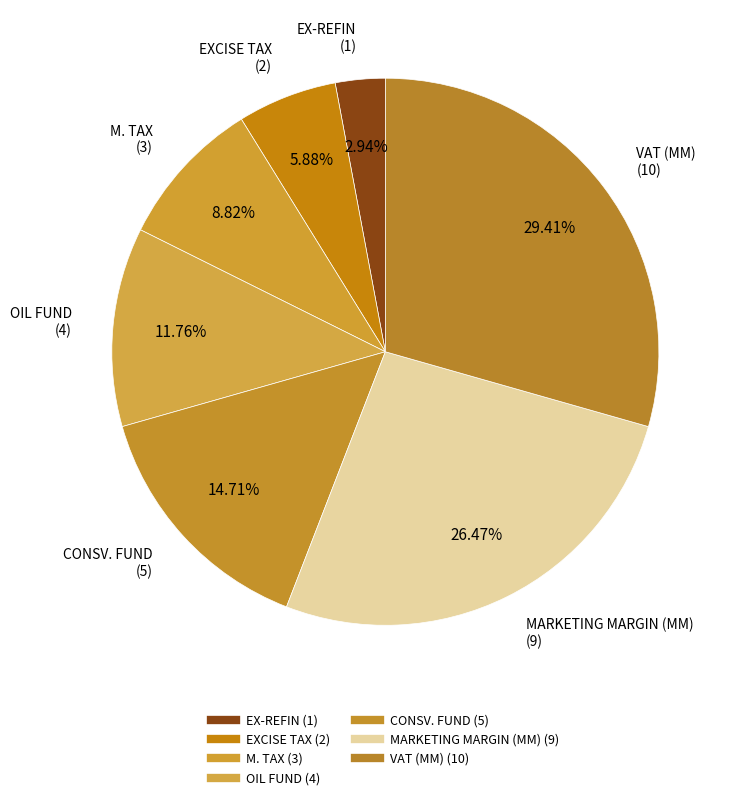

Rank the categories by value from lowest to highest.

EX-REFIN, EXCISE TAX, M. TAX, OIL FUND, CONSV. FUND, MARKETING MARGIN (MM), VAT (MM)